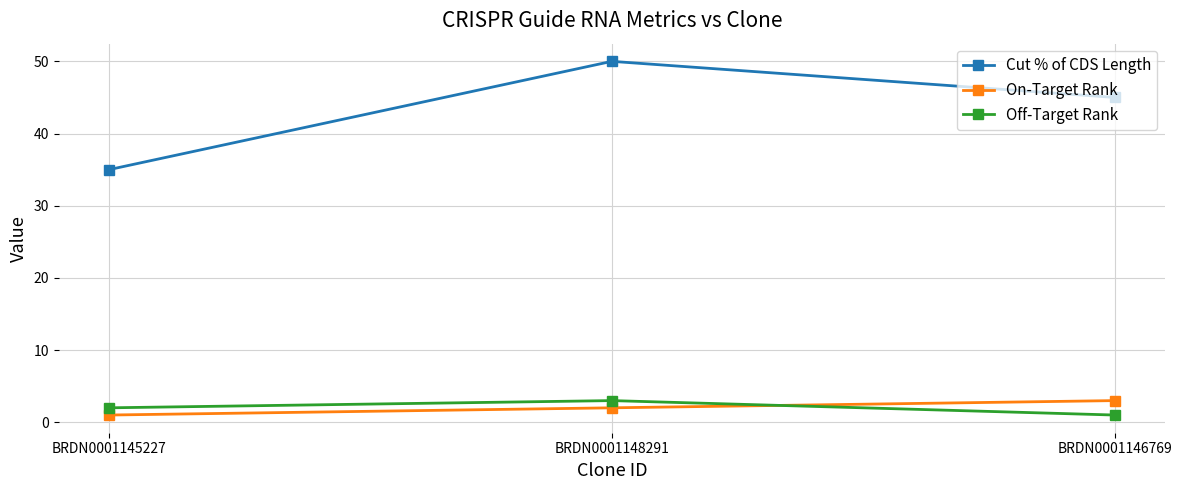

Does the chart have visible grid lines?

Yes